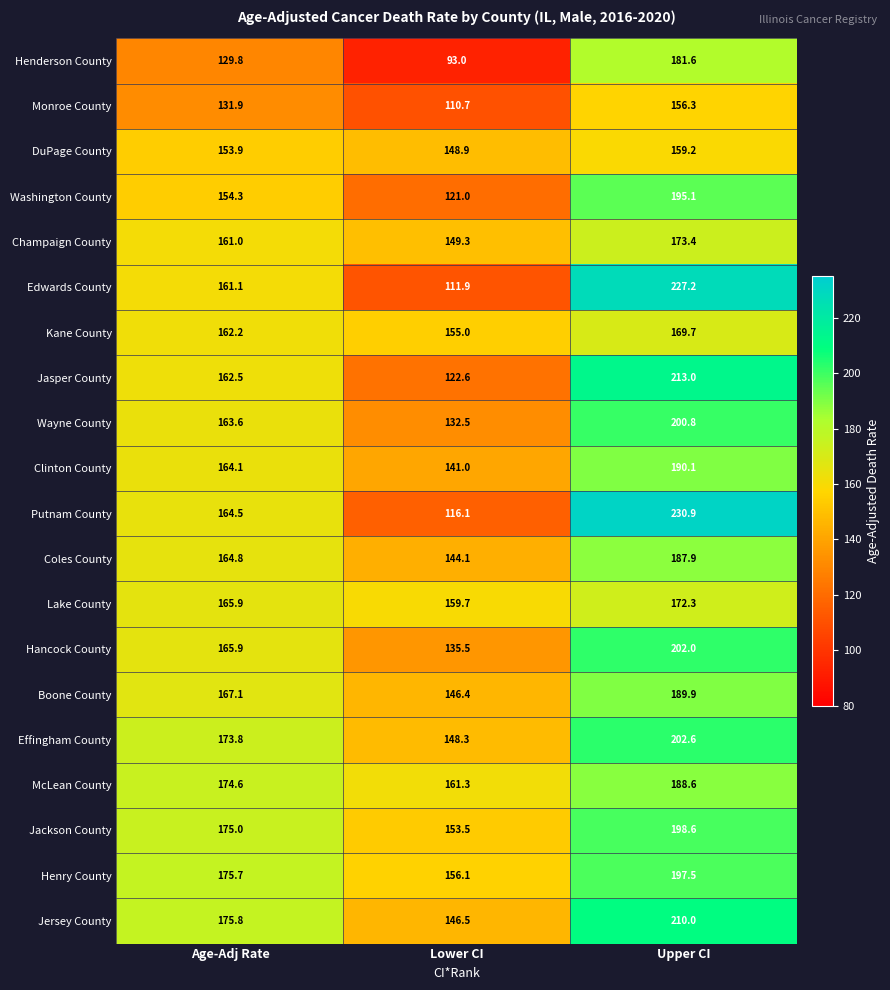

At Lower CI, list the series in order from largest to smallest.

McLean County, Lake County, Henry County, Kane County, Jackson County, Champaign County, DuPage County, Effingham County, Jersey County, Boone County, Coles County, Clinton County, Hancock County, Wayne County, Jasper County, Washington County, Putnam County, Edwards County, Monroe County, Henderson County